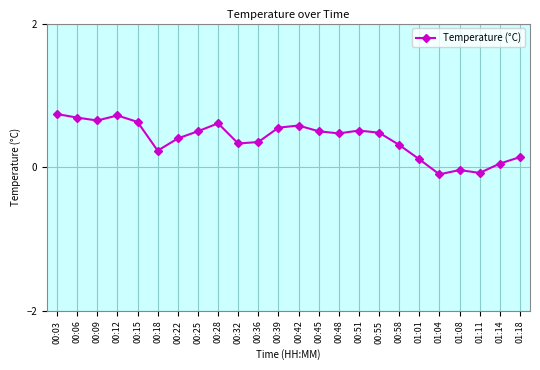

Where does the data first go above 0?

00:03